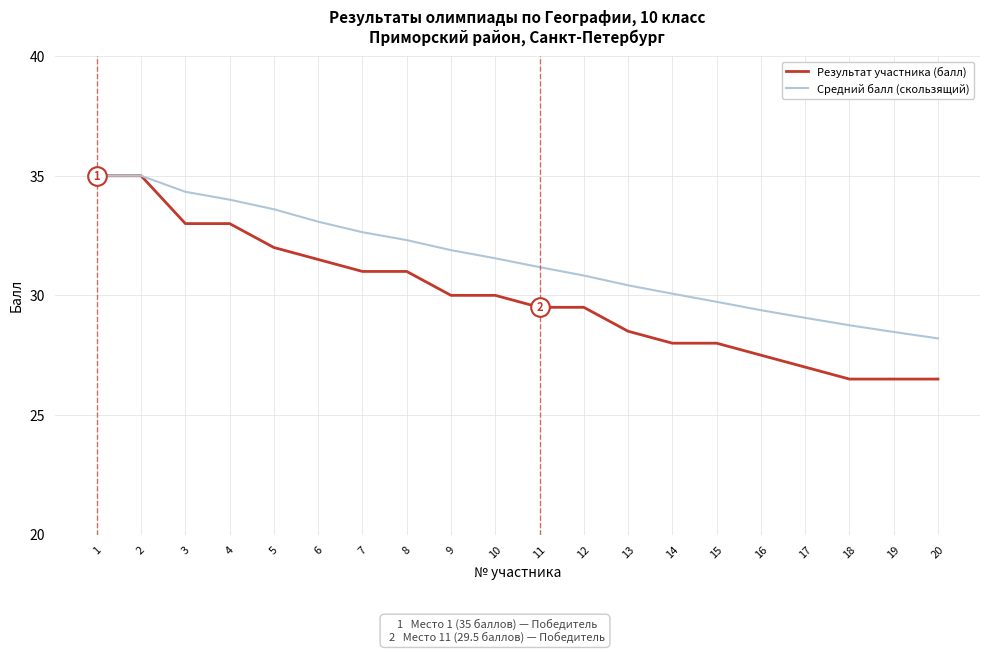

Which series has the largest range (max minus min)?

Результат участника (балл)